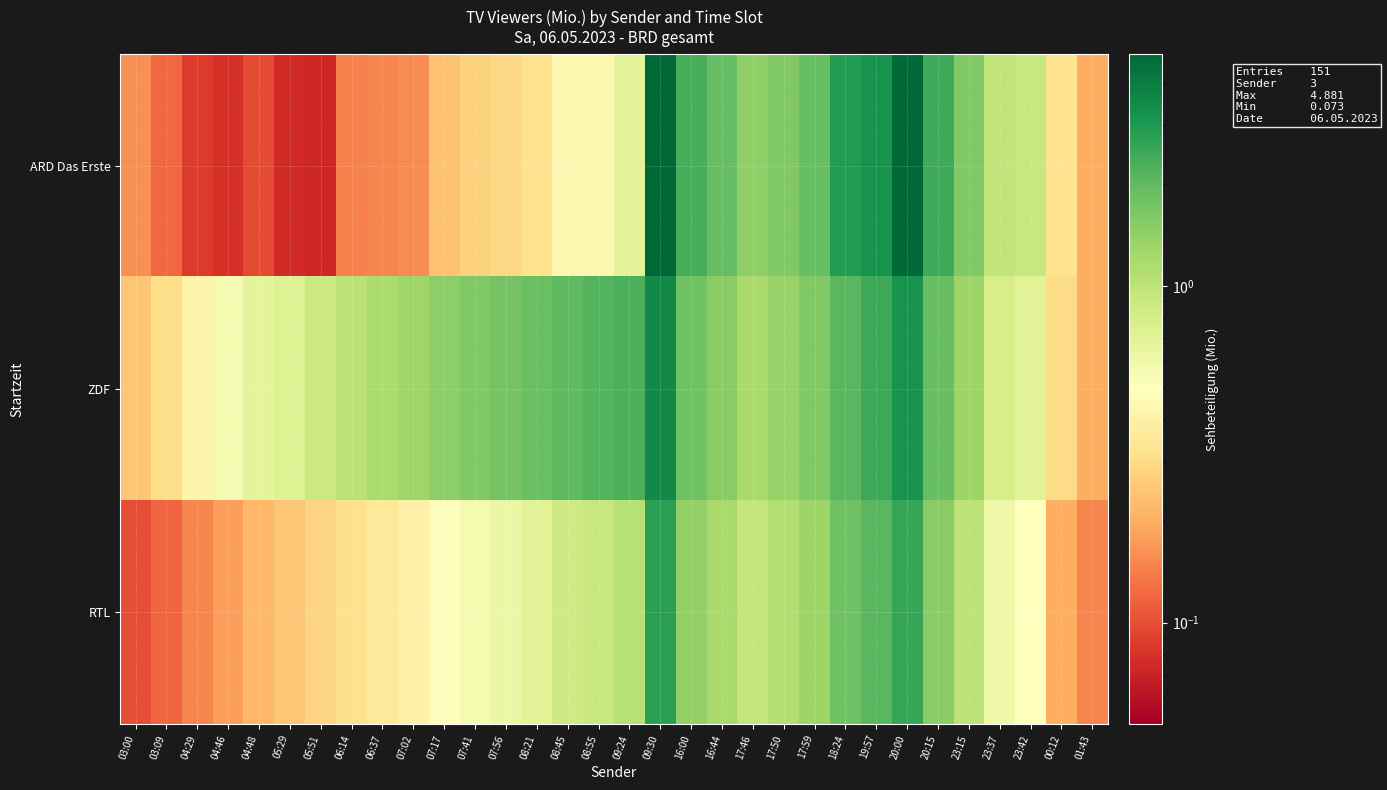

At how many categories does at least one series exceed 1?

21